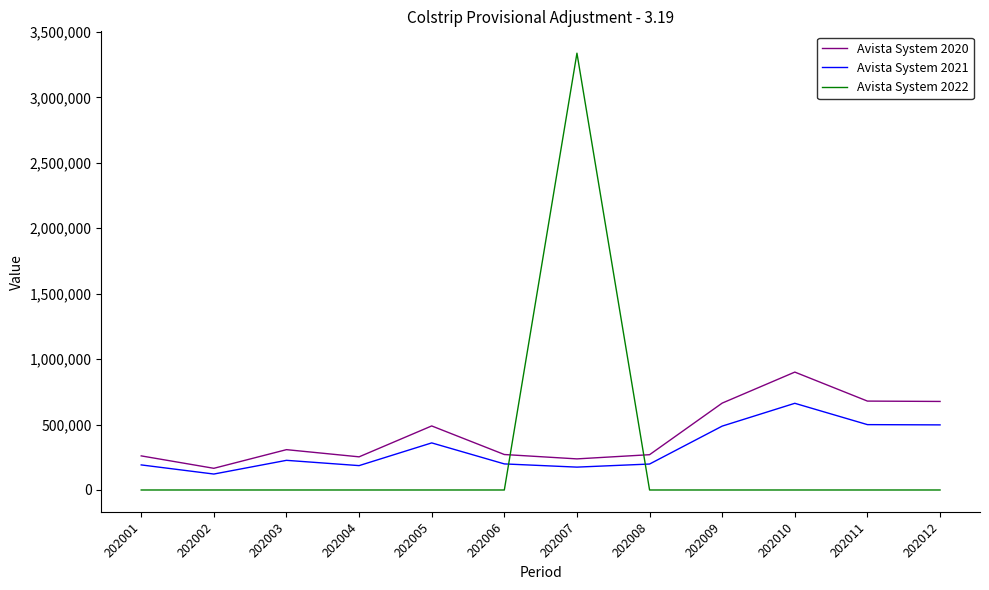

At which category does Avista System 2021 reach its first local valley?

202002